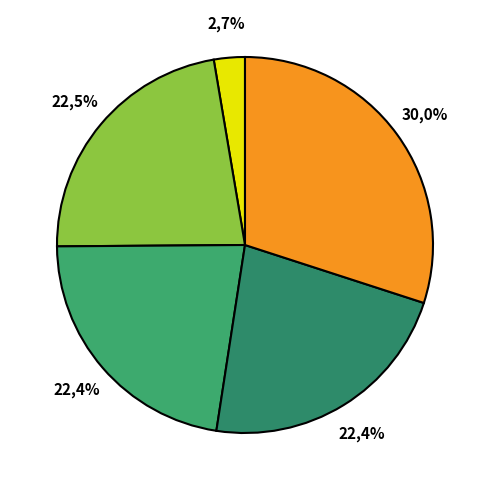

Which has a higher value, 28 or 28?

28